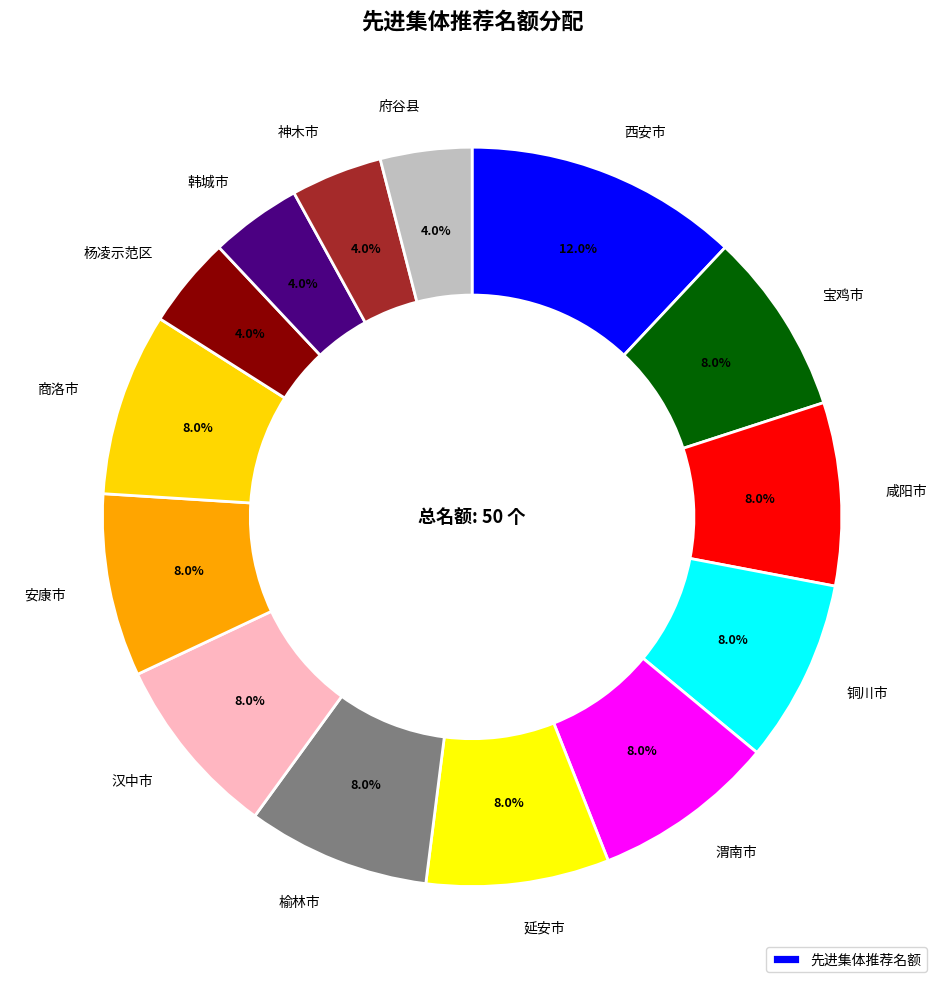

Count the number of slices in the pie.

14